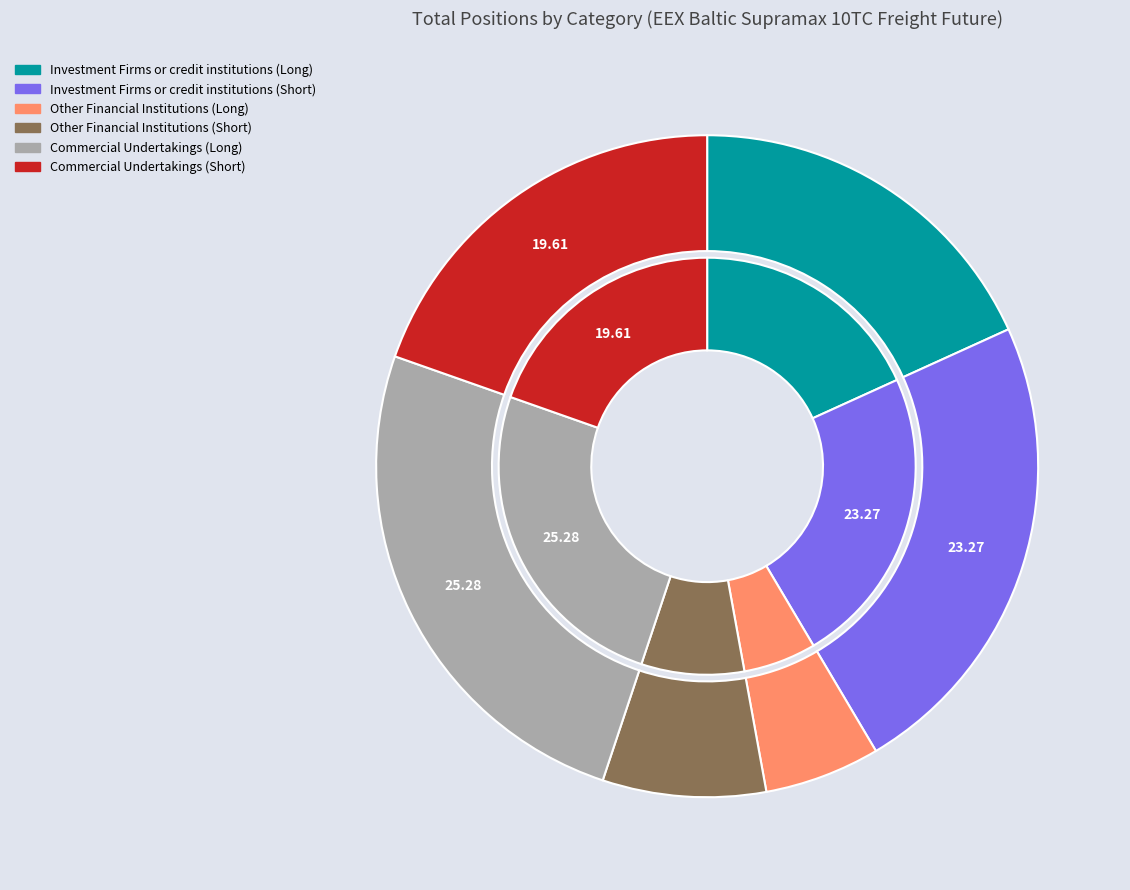

Which has a higher value, Commercial Undertakings (Long) or Commercial Undertakings (Short)?

Commercial Undertakings (Long)